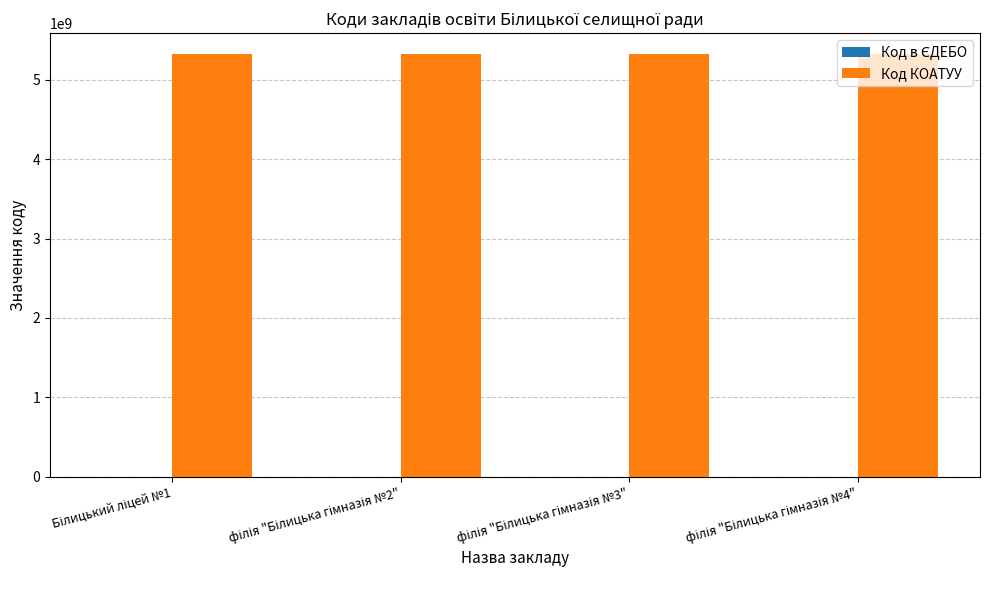

What is the sum of all Код КОАТУУ values?

21287421200